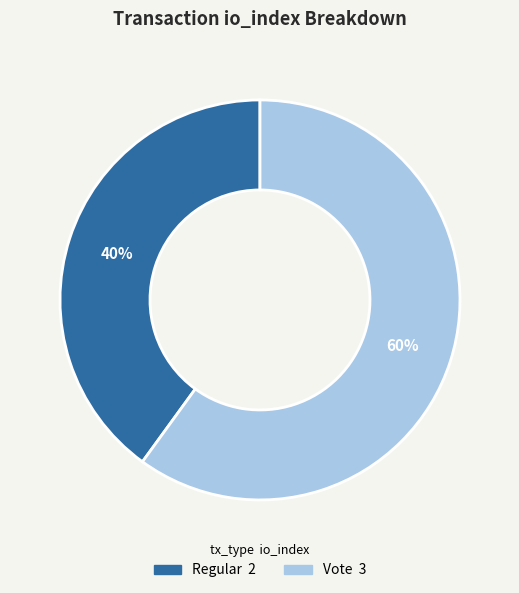

Count the number of slices in the pie.

2